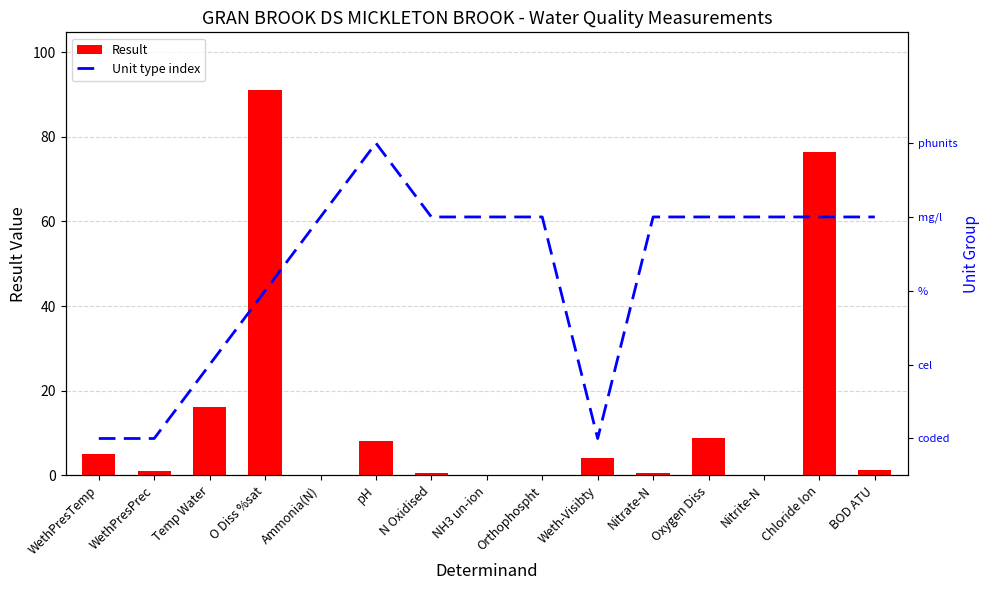

Is it true that Unit type index equals 3.0 at Nitrate-N?

True